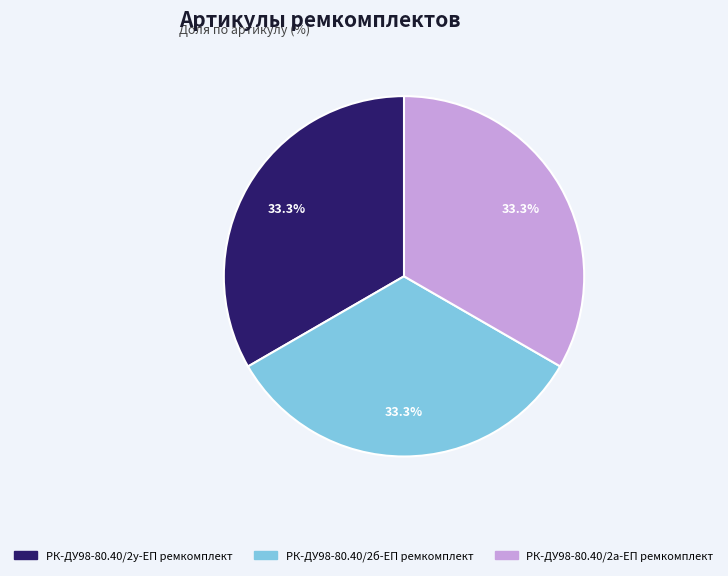

Approximately how many times larger is the value at РК-ДУ98-80.40/2у-ЕП ремкомплект compared to РК-ДУ98-80.40/2а-ЕП ремкомплект?

1.0